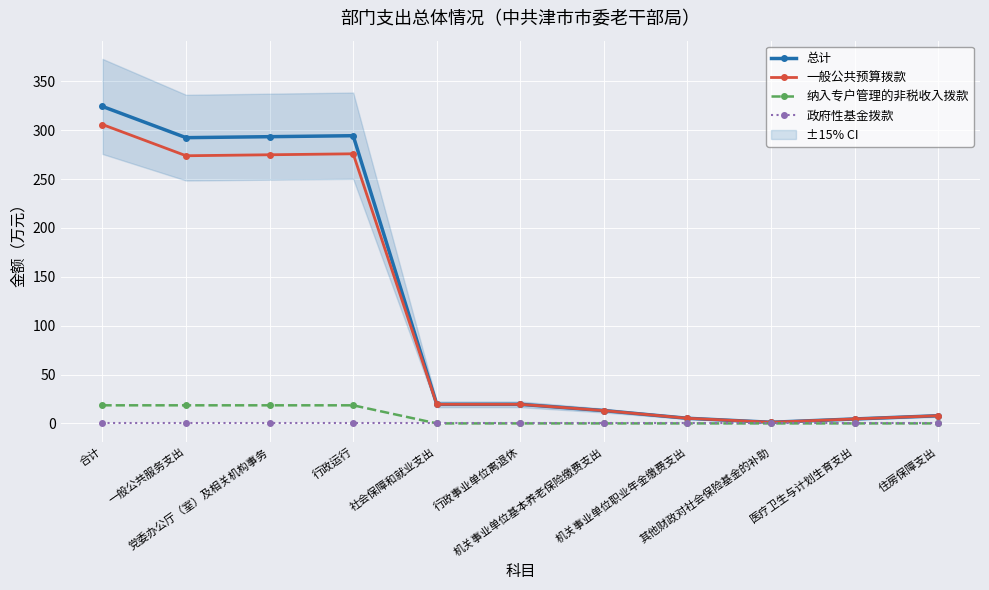

What is the value of the 总计 point at the 11th from the left?

7.9